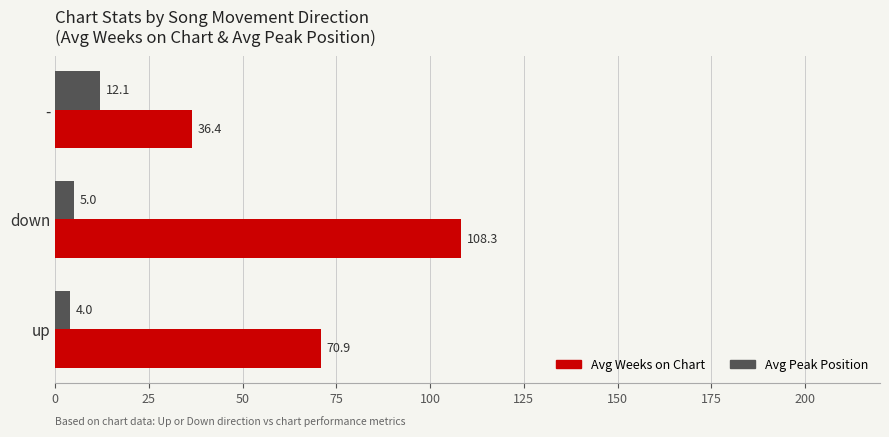

What is the spread (max minus min) of values at down?

103.3